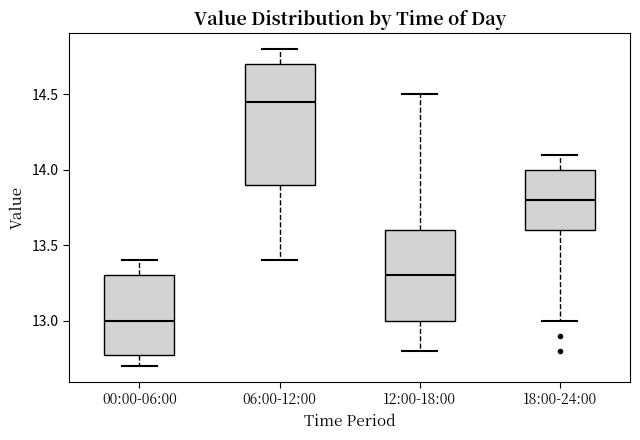

Where does the lower whisker of the box for 18:00-24:00 end on the y-axis? The values are not printed on the chart, so give them approximately, as read against the axis.

13.00